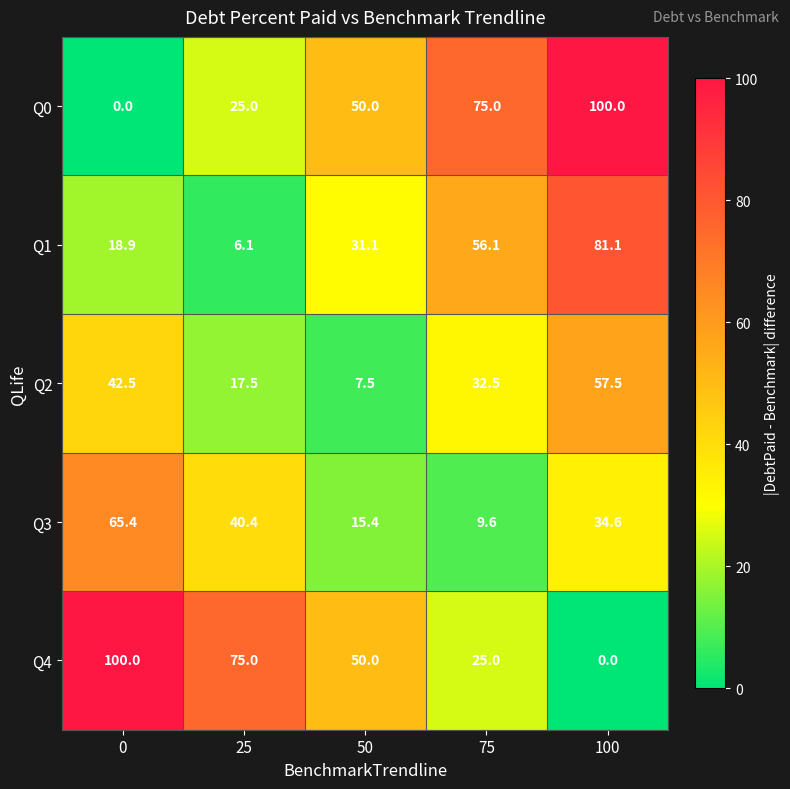

At which category is the sum across all series the highest?

100